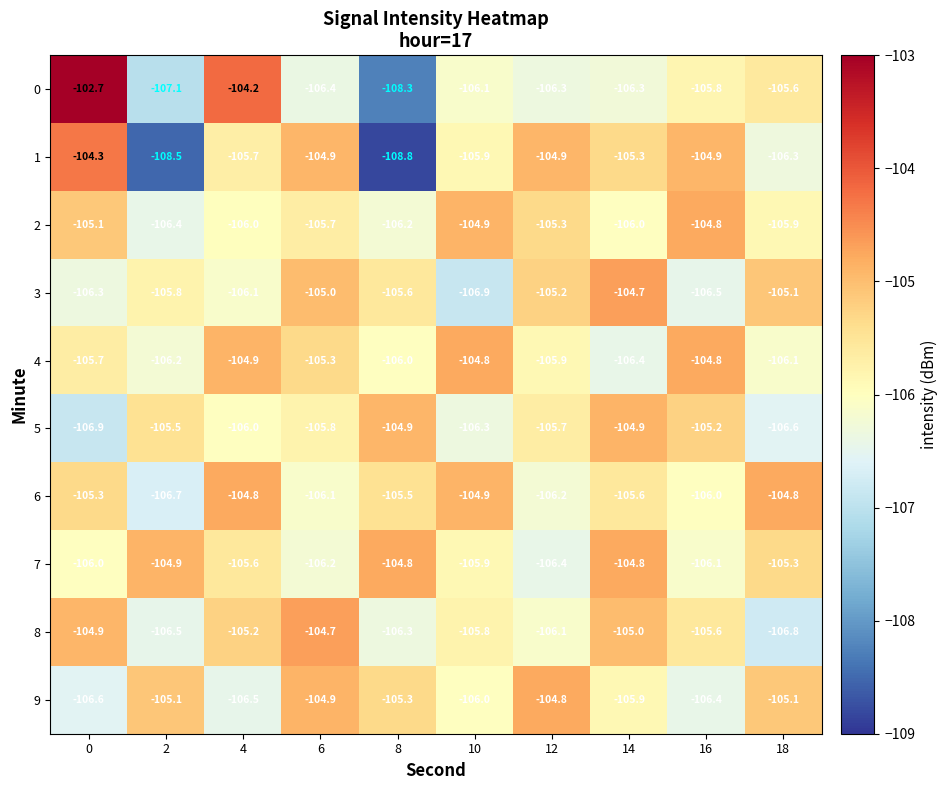

What is the smallest value displayed?

-108.8